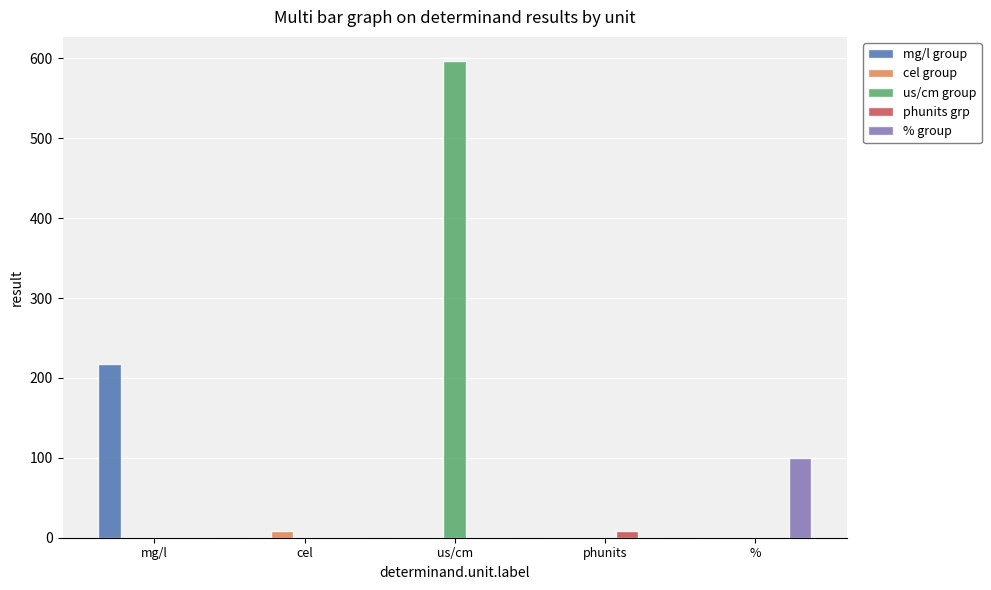

How many groups of bars are there?

5